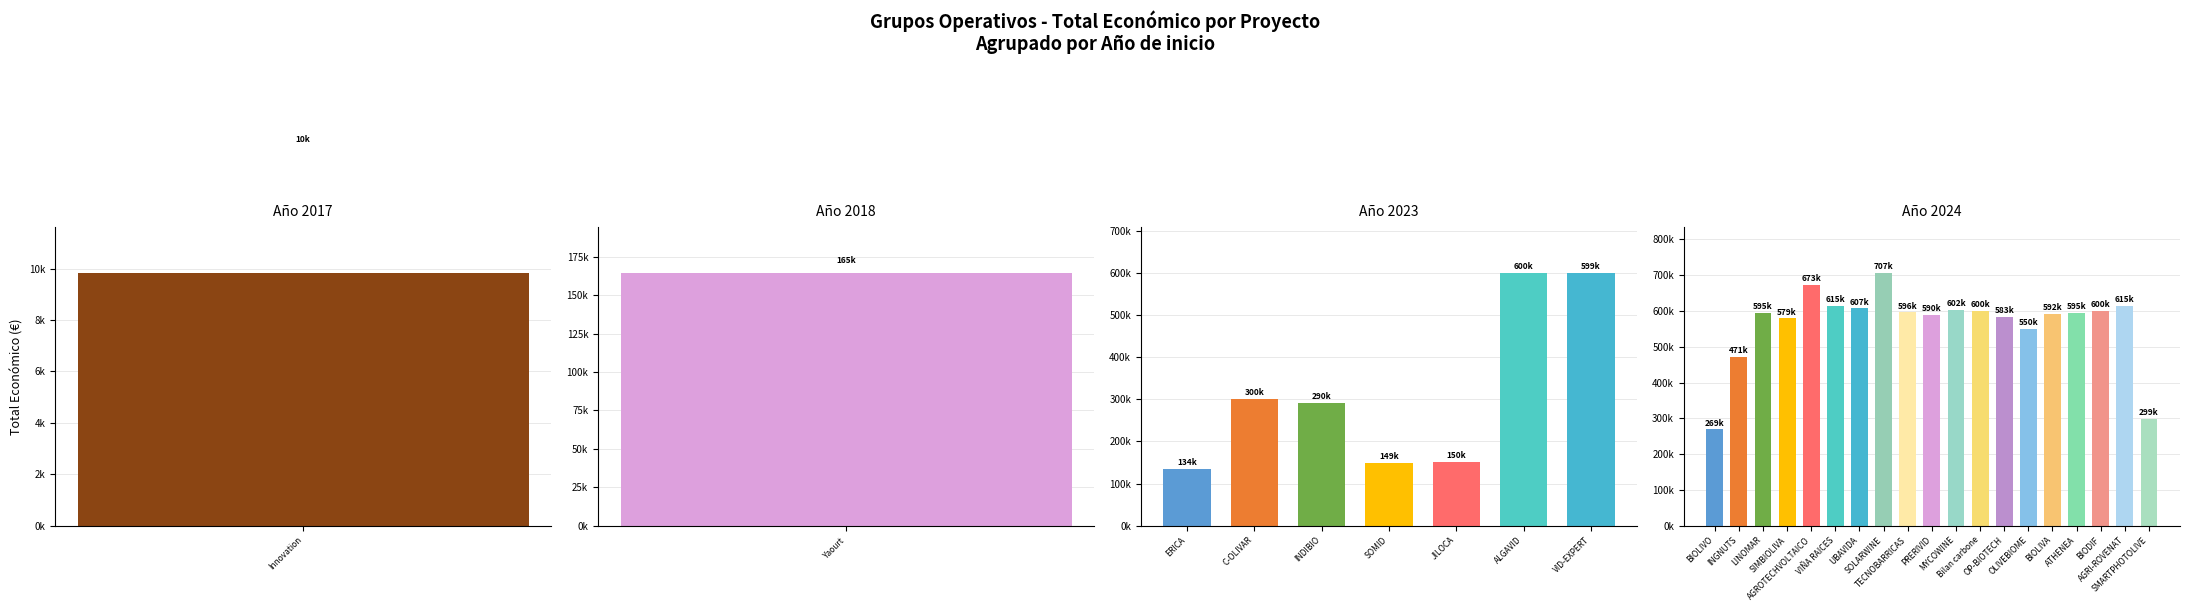

What is the greatest value displayed?

706697